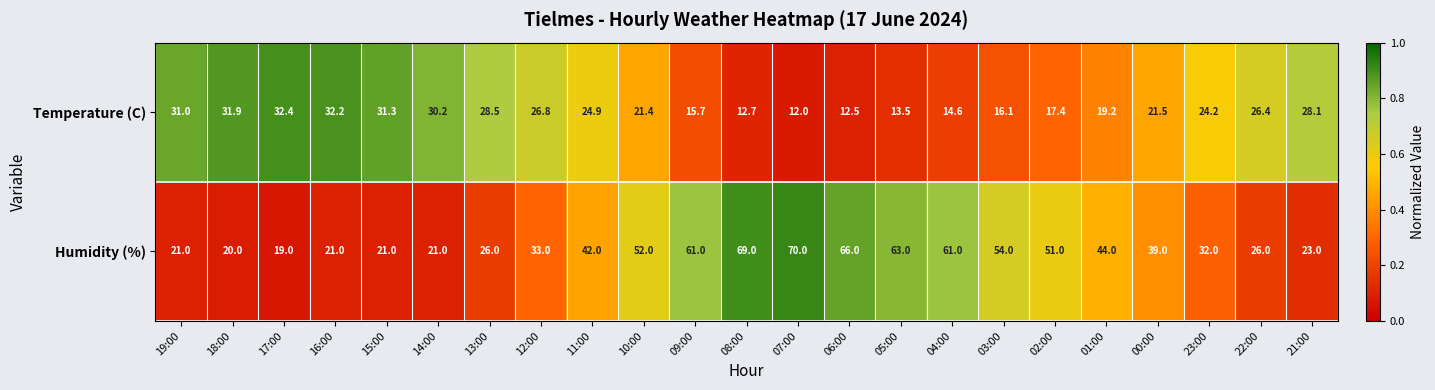

Which series has the widest spread of values?

Humidity (%)